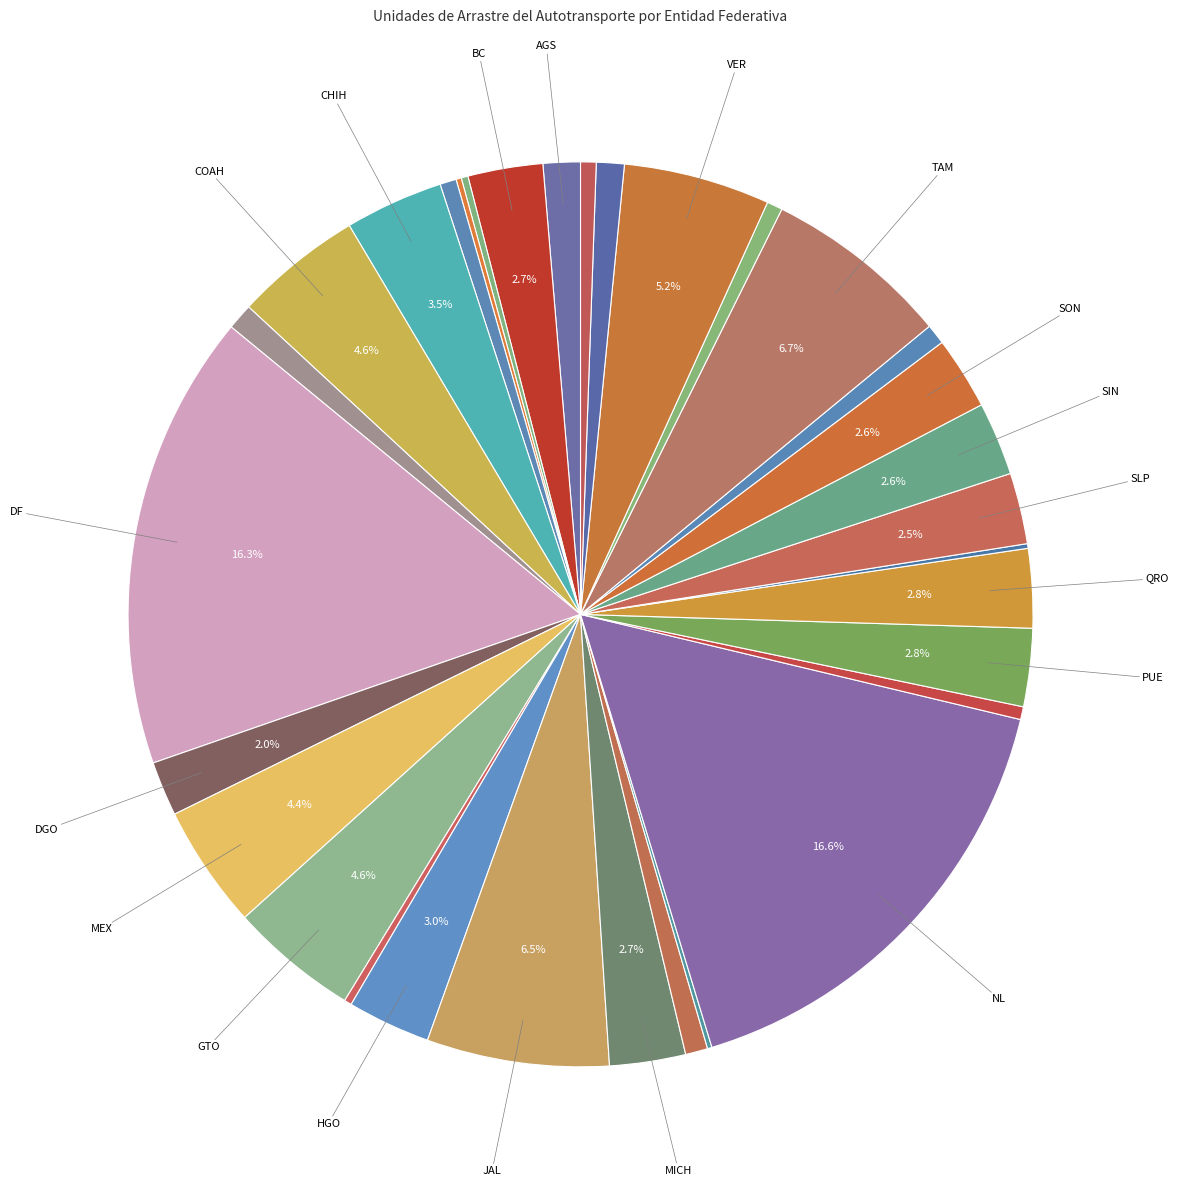

To the nearest percent, what is the difference between the largest and smallest slice percentages?

16%